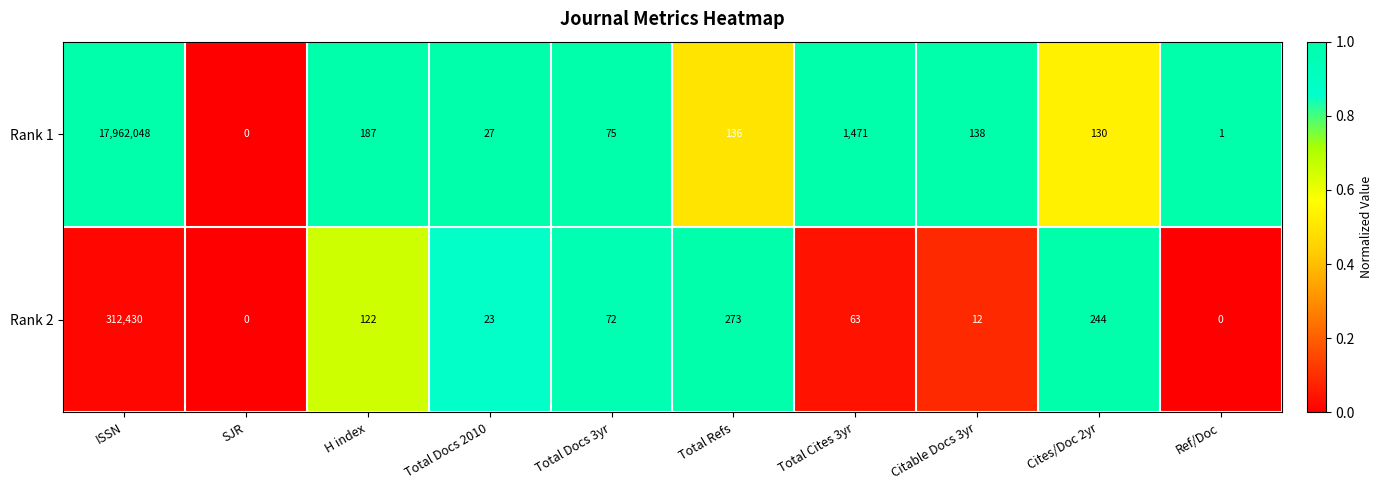

The value of Rank 1 at Total Docs 3yr is 75. True or false?

True